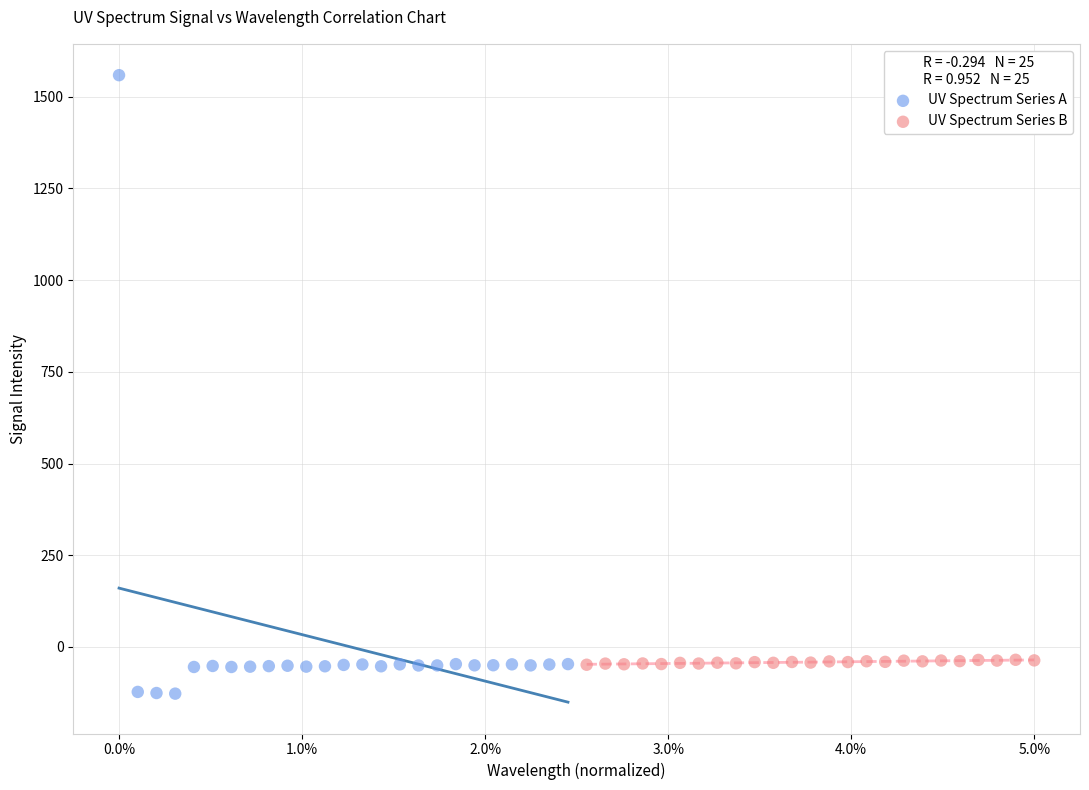

Which series has the largest Y range (max minus min)?

UV Spectrum Series A